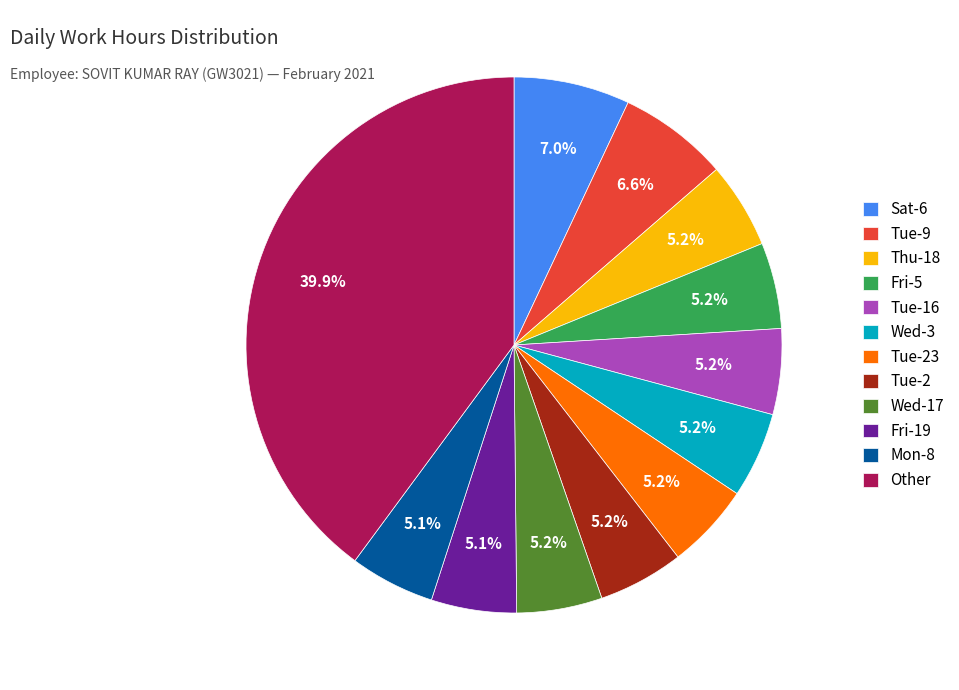

Does any single category account for the majority?

No